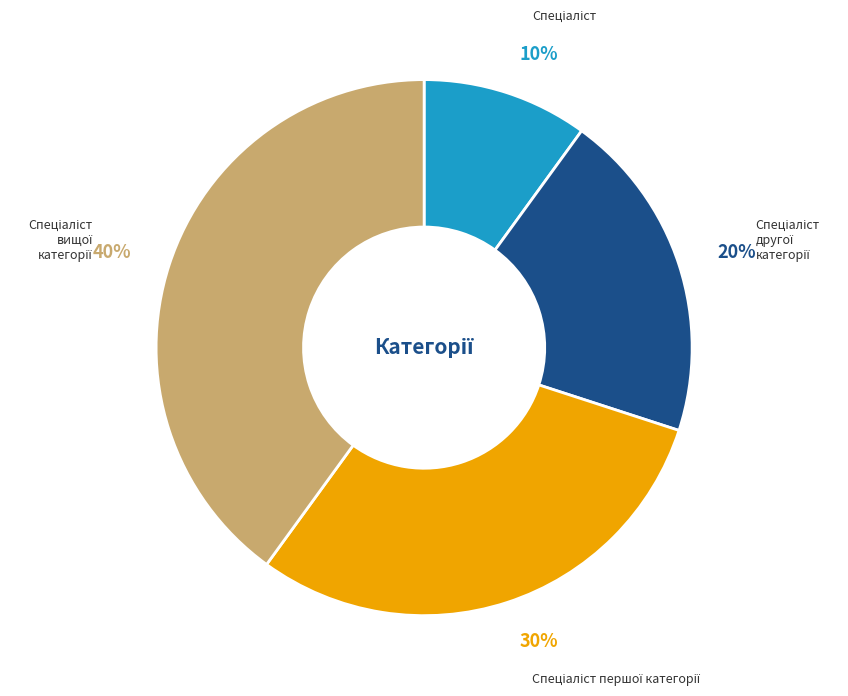

To the nearest percent, what is the average slice percentage?

25%